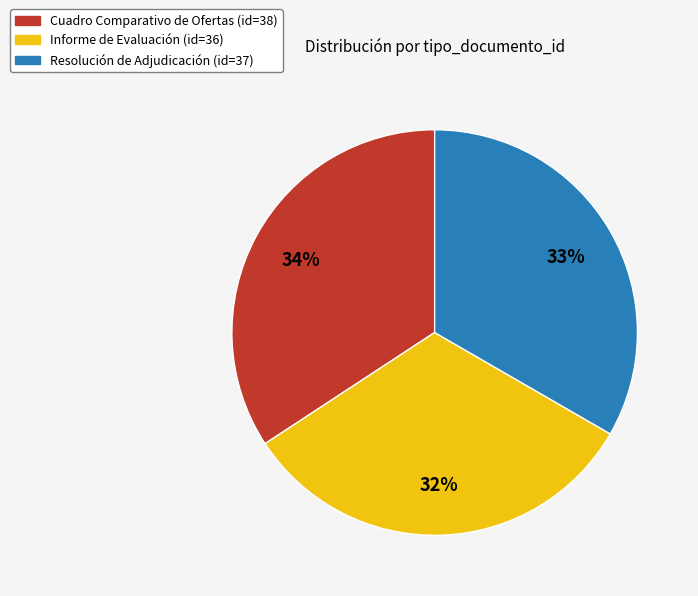

True or false: Informe de Evaluación accounts for 20% of the total.

False